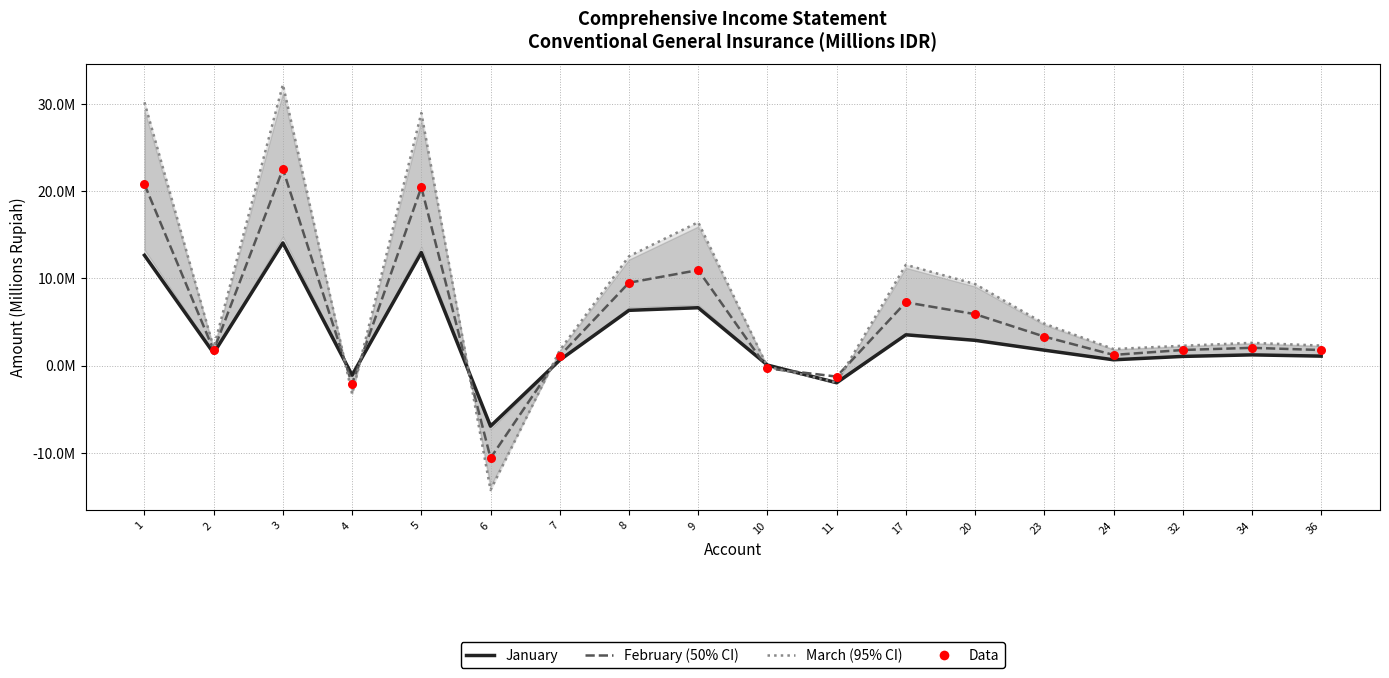

Is the value of Data at 36 greater than the value of January at 8?

No